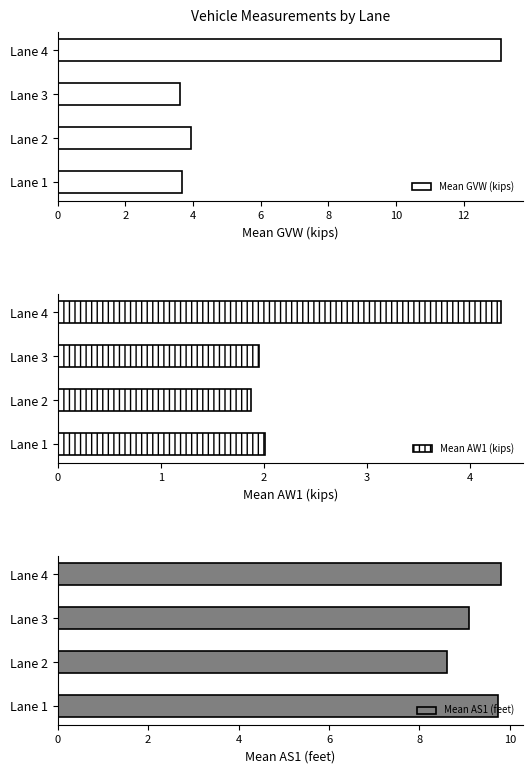

Is it true that Mean GVW (kips) equals 3.9 at Lane 2?

True